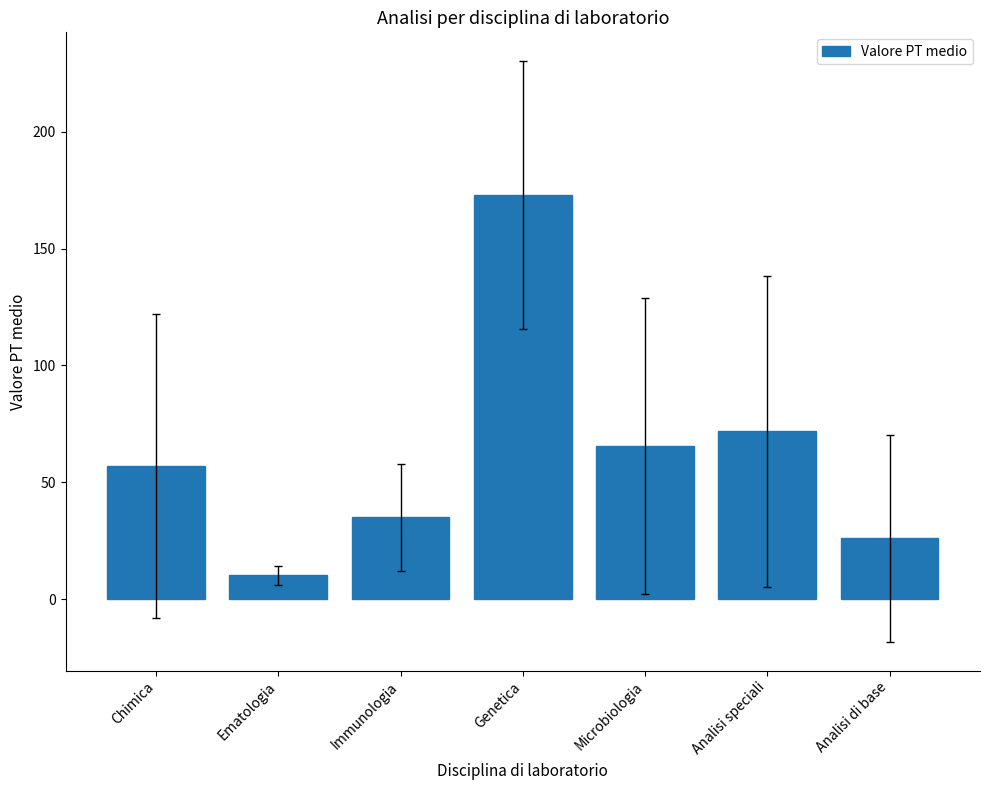

What position from the left is Chimica?

1